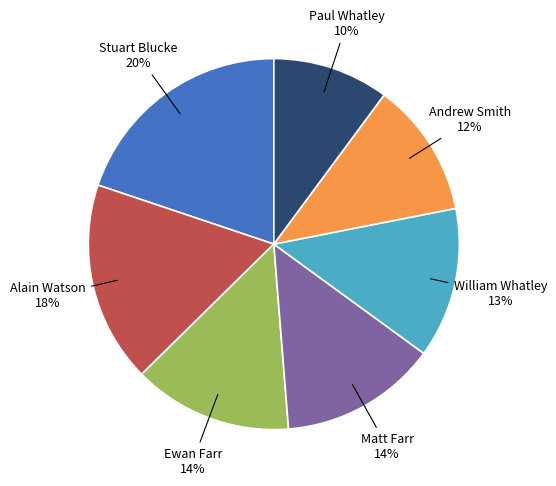

Does any single category account for the majority?

No